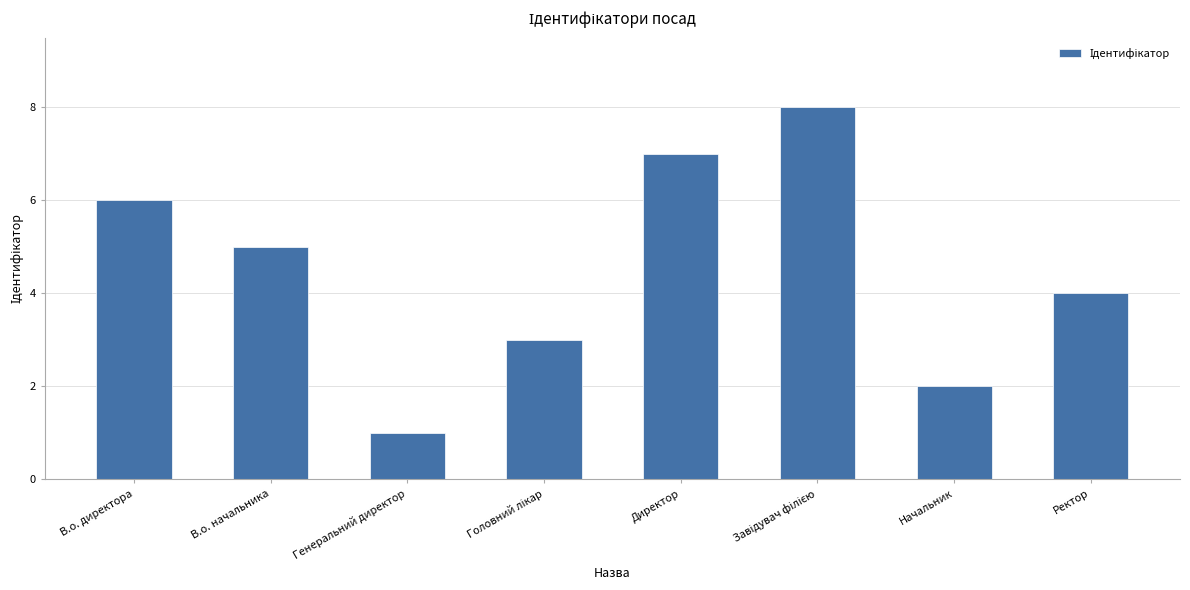

What is the difference between the values at Директор and В.о. директора?

1